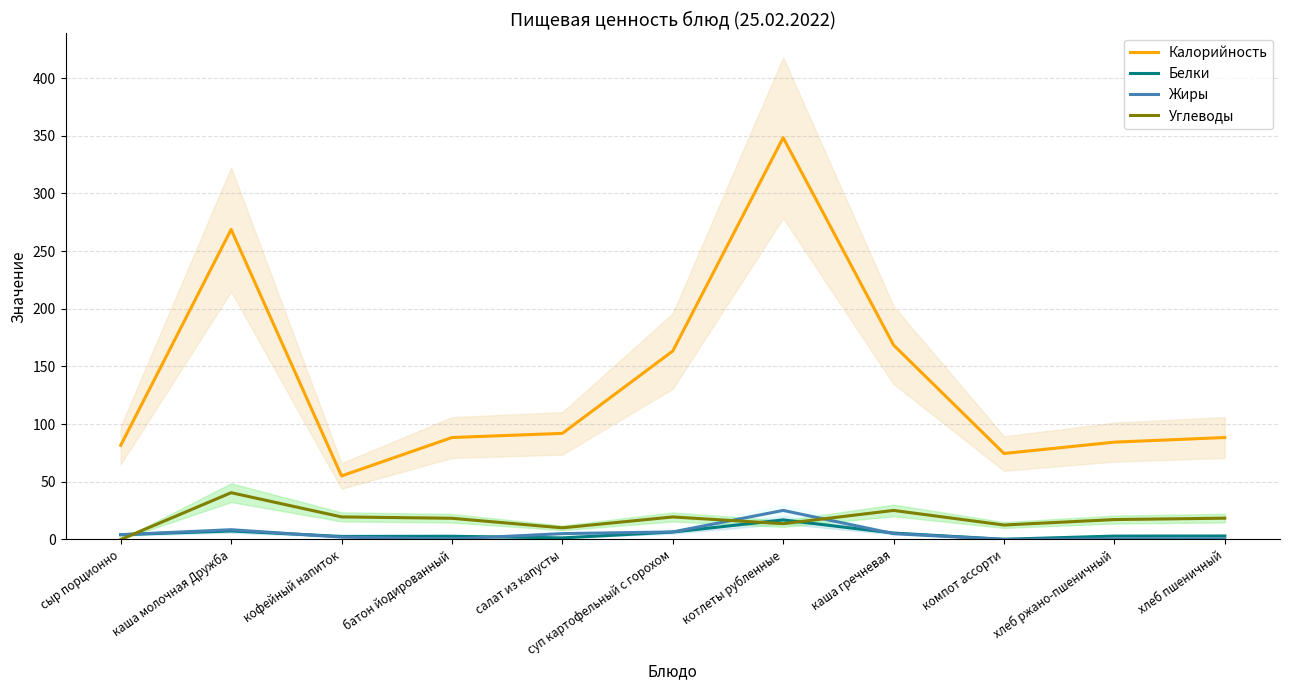

Where is Углеводы nearest to the value 20?

кофейный напиток